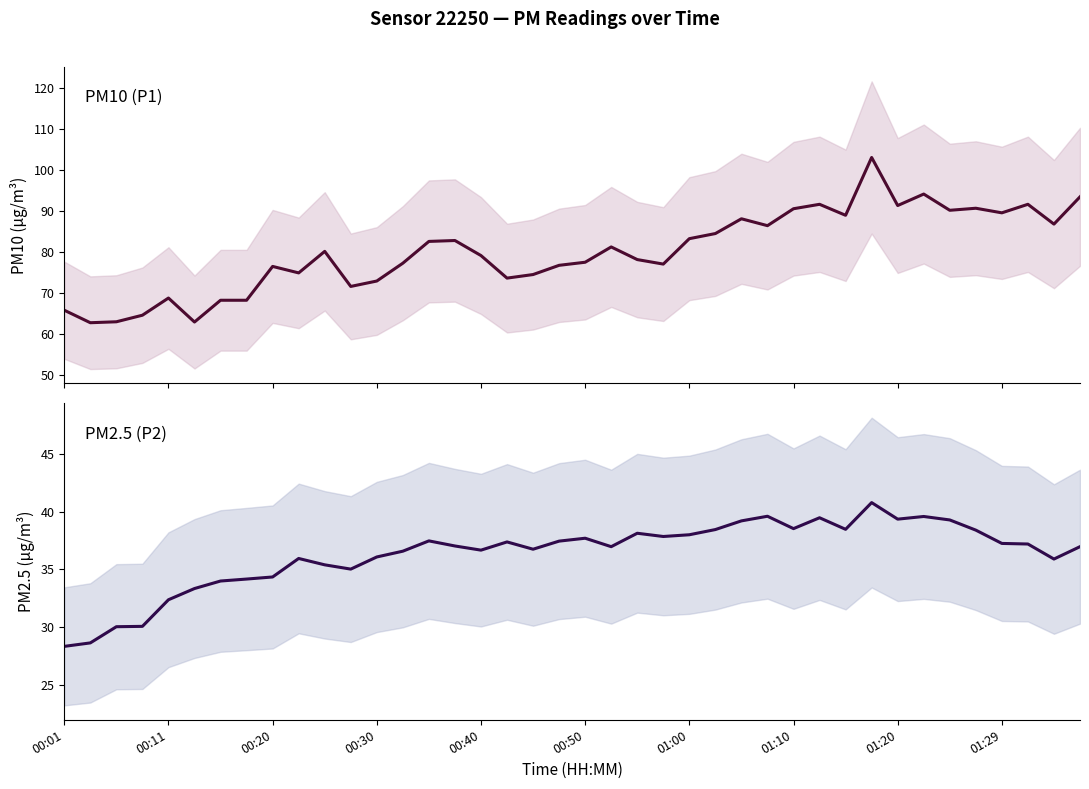

The P1 series shows 27.6 at 13. True or false?

False